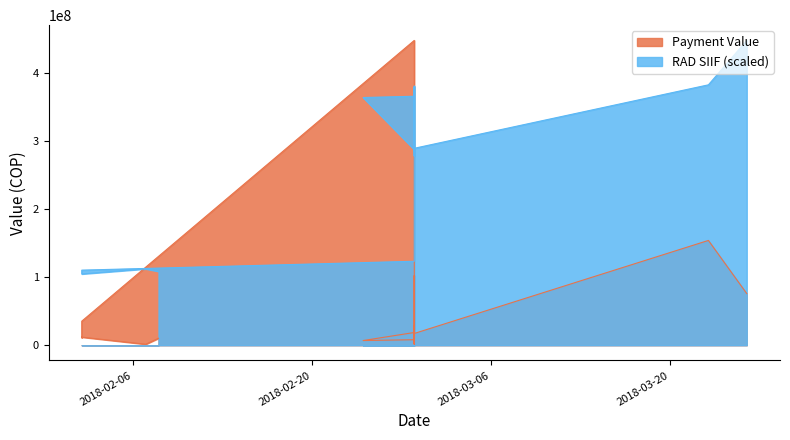

Which series ends up on top after the final intersection of Payment Value and RAD SIIF?

RAD SIIF